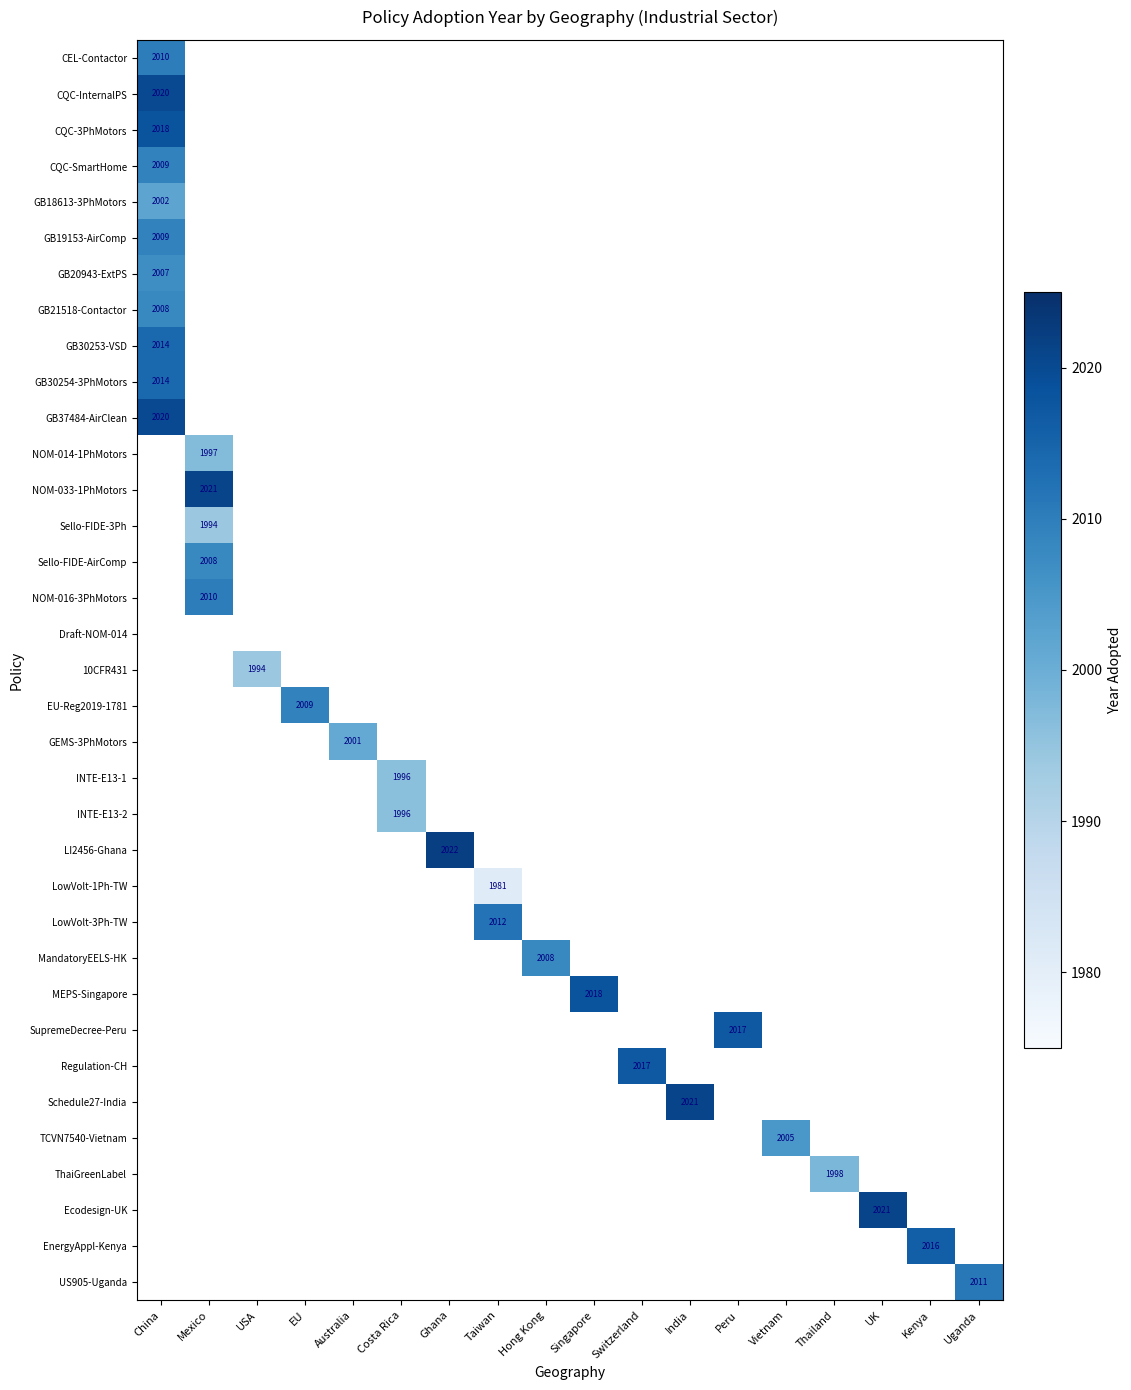

At which category does the chart reach its peak across all series?

Ghana